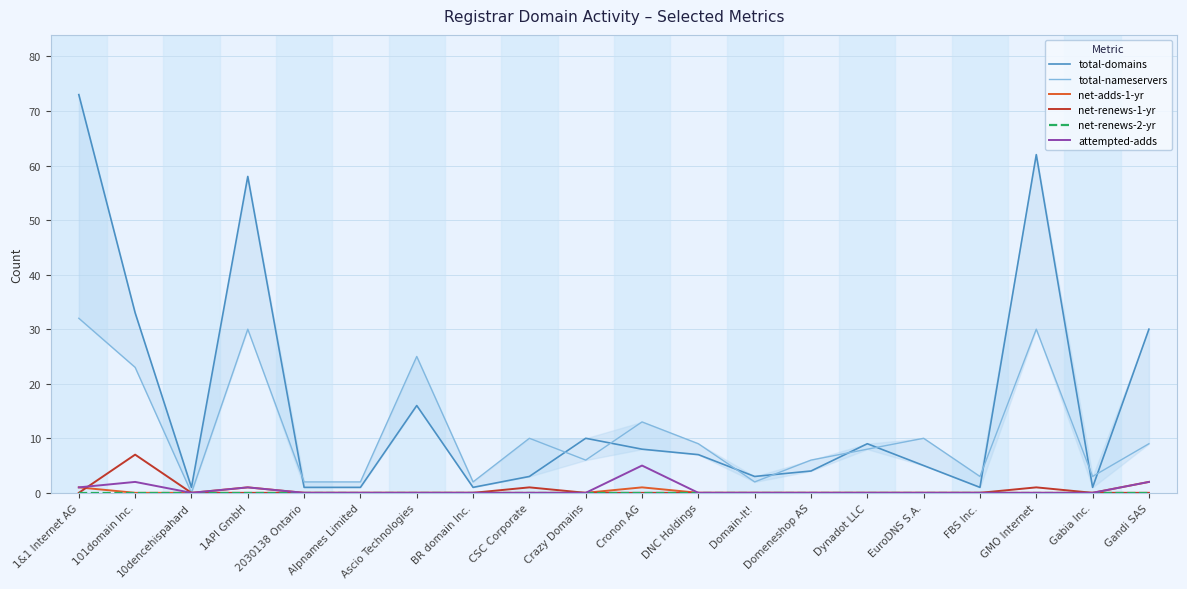

At which category is the sum across all series the highest?

1&1 Internet AG